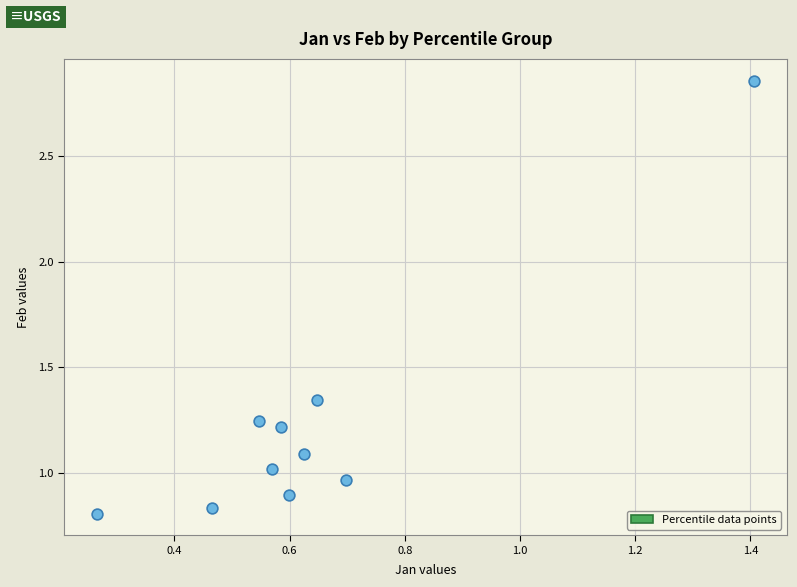

What is the average X value?

0.6